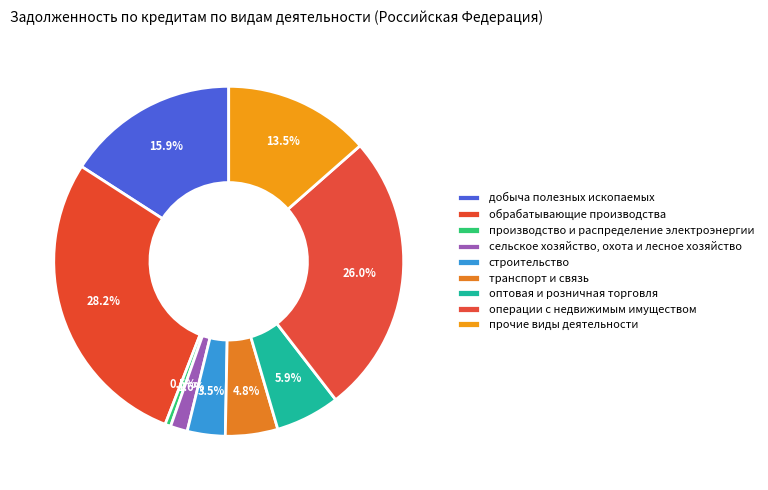

Count the number of slices in the pie.

9